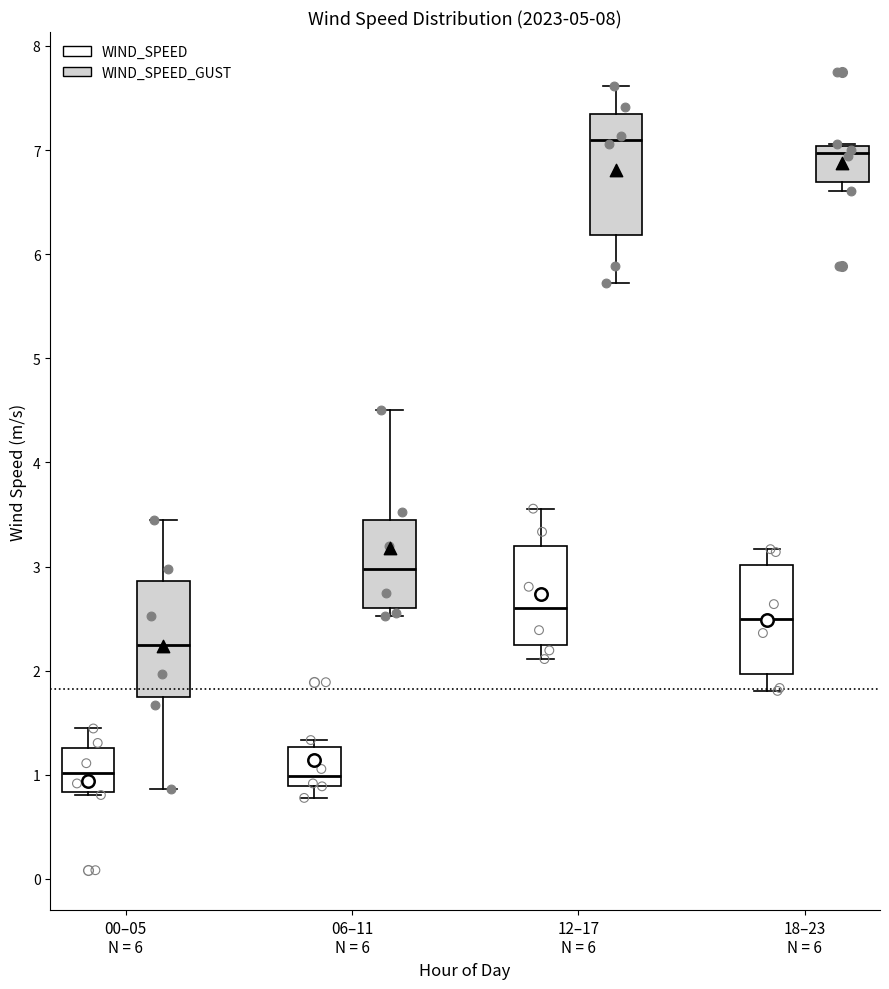

Reading left to right, read every box against the y-axis: the position of its median line, the range the box covers, and the ends of its whiskers. The values are not printed on the chart, so give them approximately, as read against the axis.

00–05 N = 6 (WIND_SPEED): median 1.0, box 0.8 to 1.3, whiskers 0.8 to 1.4
00–05 N = 6 (WIND_SPEED_GUST): median 2.3, box 1.7 to 2.9, whiskers 0.9 to 3.4
06–11 N = 6 (WIND_SPEED): median 1.0, box 0.9 to 1.3, whiskers 0.8 to 1.3 (just above the box's upper edge)
06–11 N = 6 (WIND_SPEED_GUST): median 3.0, box 2.6 to 3.4, whiskers 2.5 to 4.5
12–17 N = 6 (WIND_SPEED): median 2.6, box 2.2 to 3.2, whiskers 2.1 to 3.6
12–17 N = 6 (WIND_SPEED_GUST): median 7.1, box 6.2 to 7.3, whiskers 5.7 to 7.6
18–23 N = 6 (WIND_SPEED): median 2.5, box 2.0 to 3.0, whiskers 1.8 to 3.2
18–23 N = 6 (WIND_SPEED_GUST): median 7.0 (just below the box's upper edge), box 6.7 to 7.0, whiskers 6.6 to 7.1